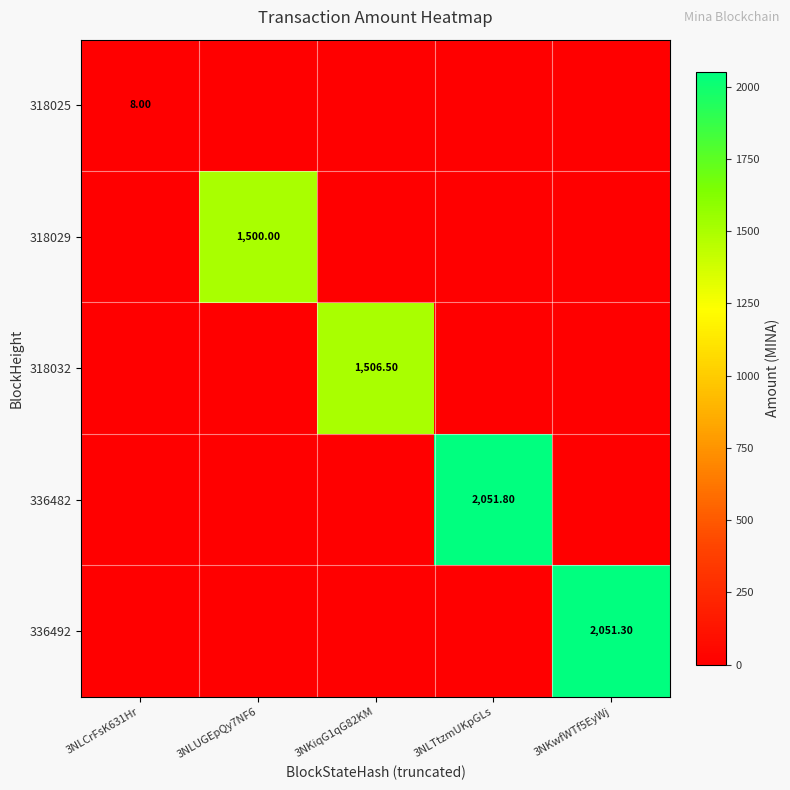

Which category has the highest value in the 336492 series?

3NKwfWTf5EyWj